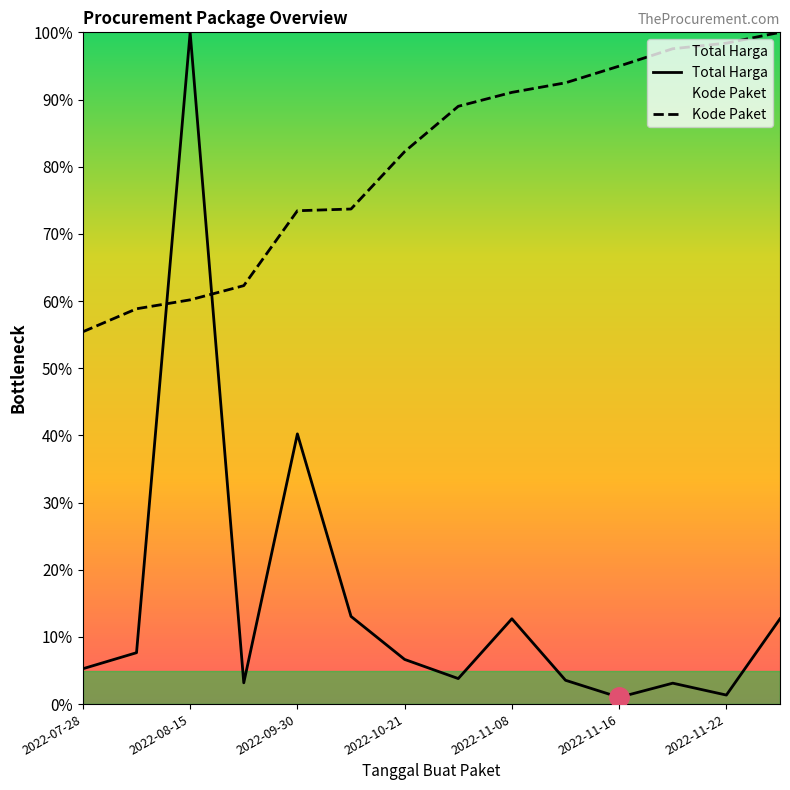

How many interior local peaks does the Total Harga series have?

4